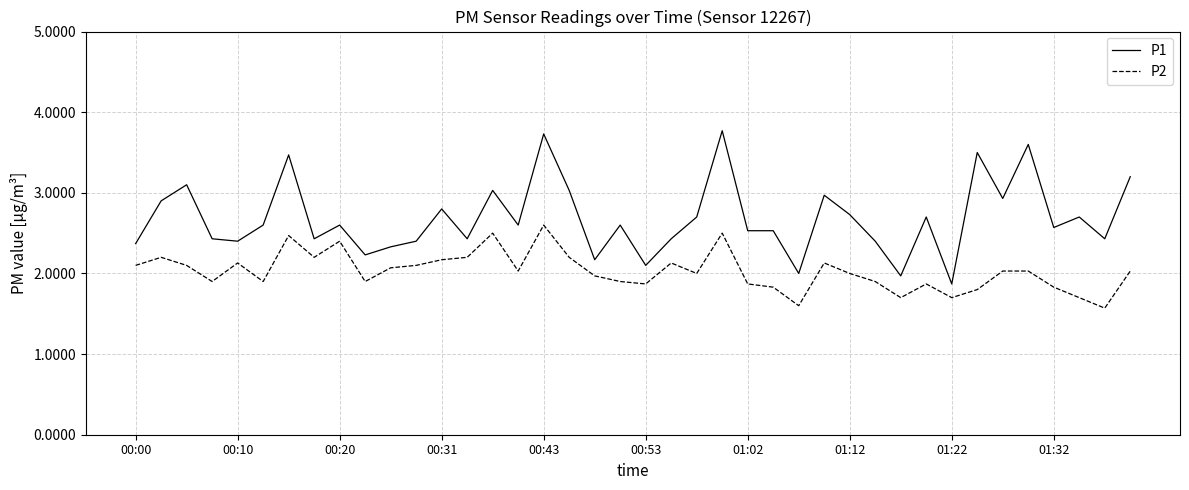

Which series has the widest spread of values?

P1